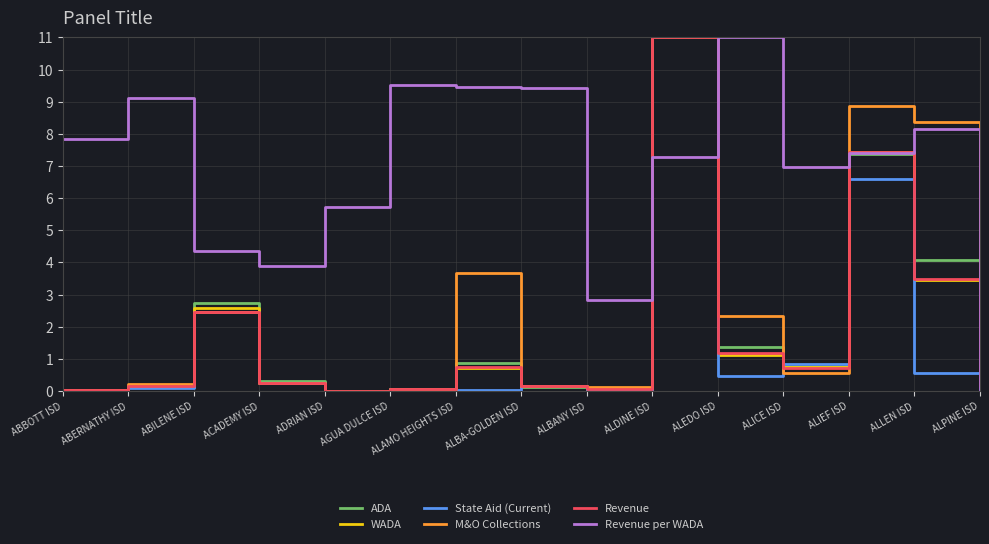

What is the maximum value shown in the chart?

11.0